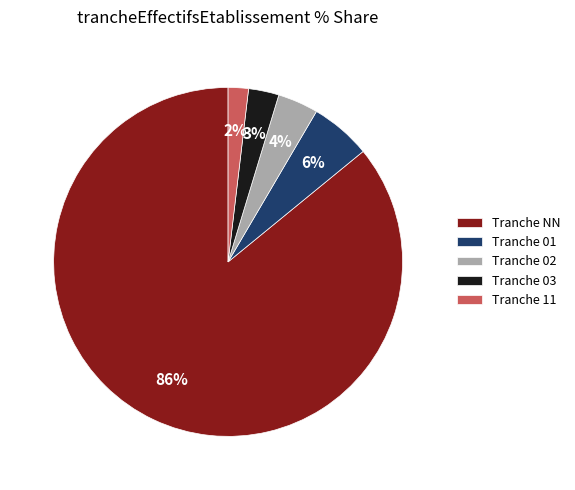

To the nearest percent, what is the average slice percentage?

20%